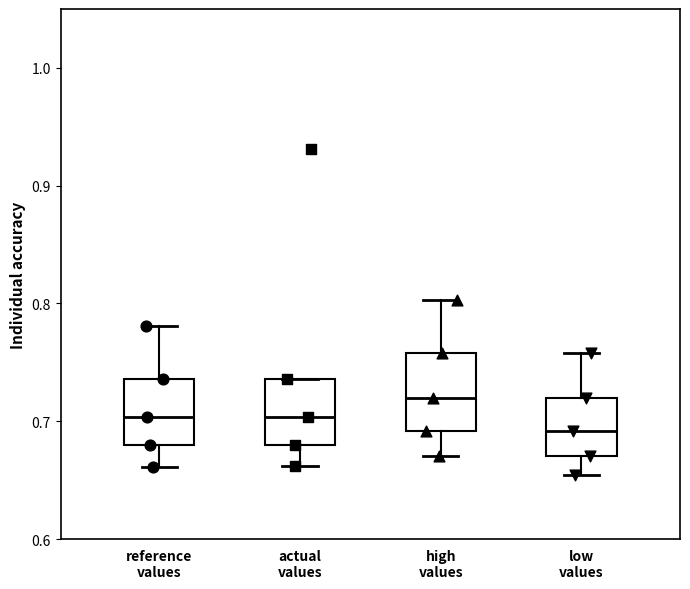

Which box has the lowest median line?

low values